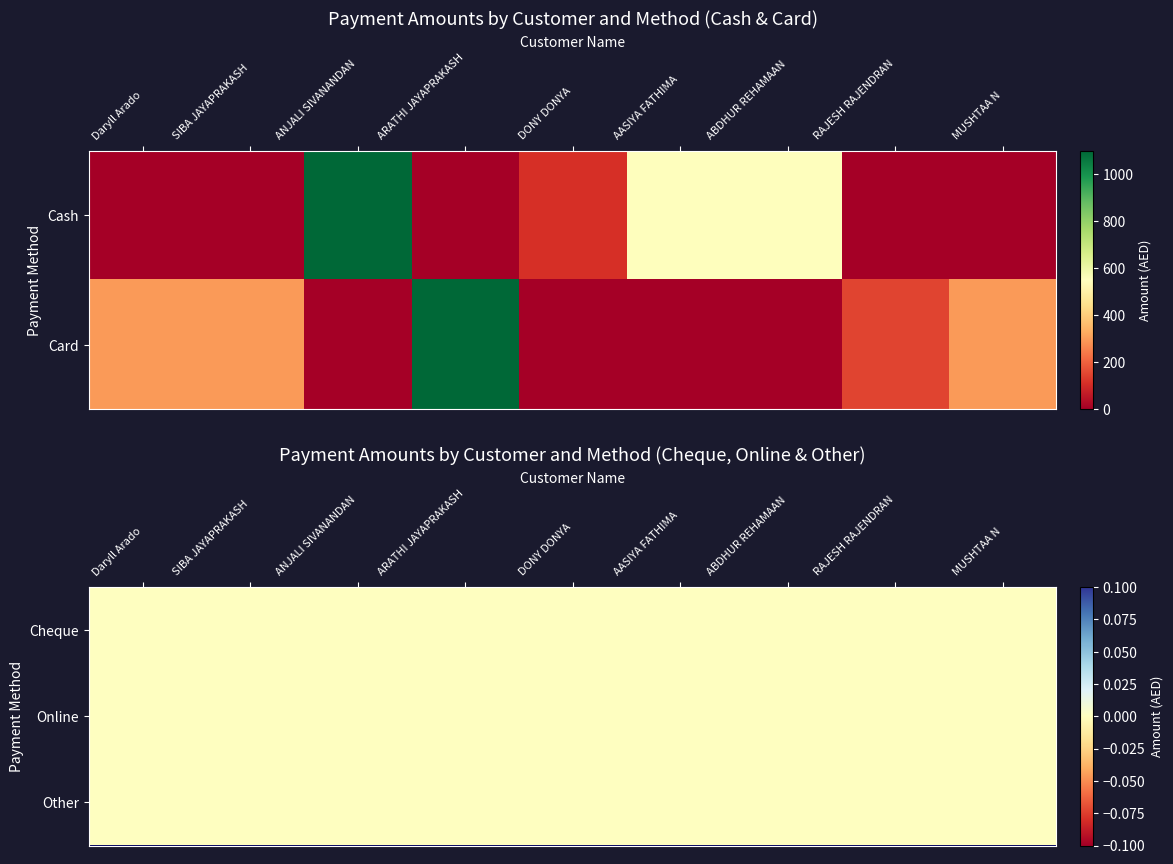

The SIBA JAYAPRAKASH series shows 0 at DONY DONYA. True or false?

True